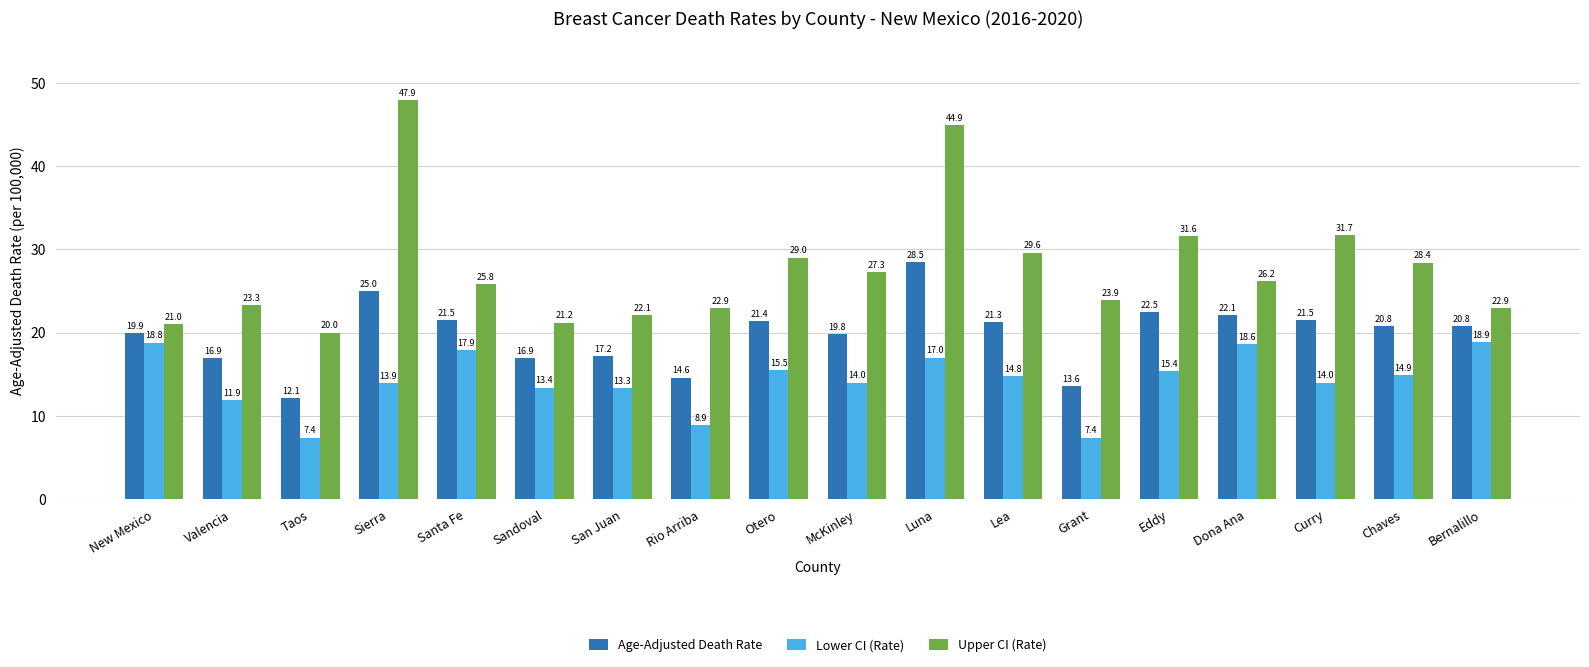

Rank the series by their average value, from highest to lowest.

Upper CI (Rate), Age-Adjusted Death Rate, Lower CI (Rate)